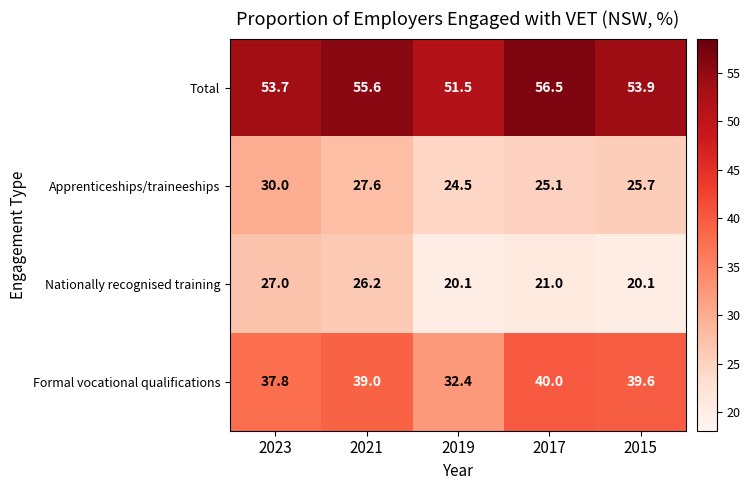

What is the spread (max minus min) of values at 2019?

31.4